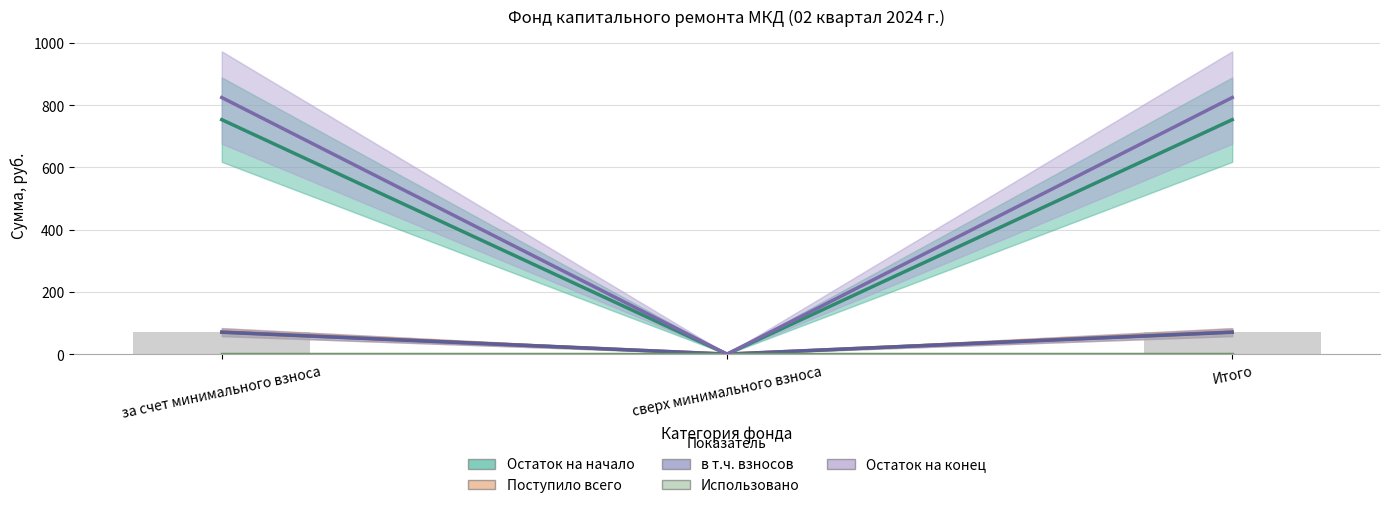

At how many categories does at least one series exceed 194?

2